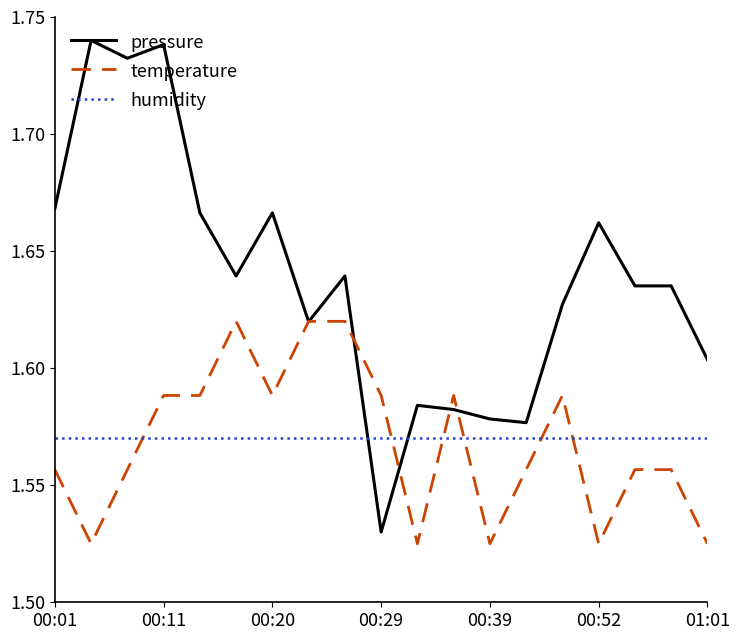

Rank the series by their maximum value, from lowest to highest.

humidity, temperature, pressure